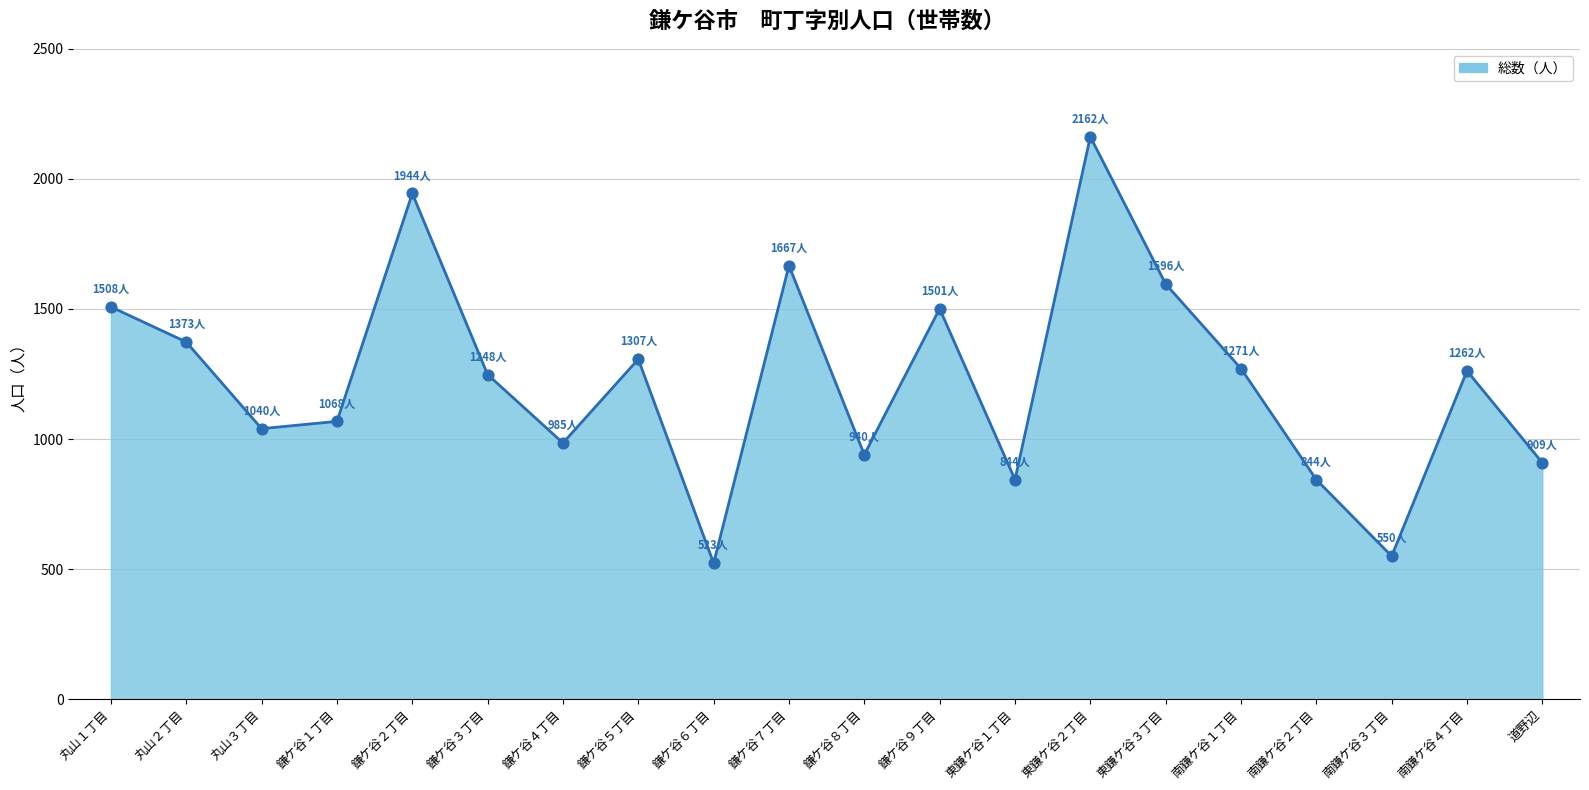

Between 鎌ケ谷４丁目 and 丸山１丁目, which is larger?

丸山１丁目